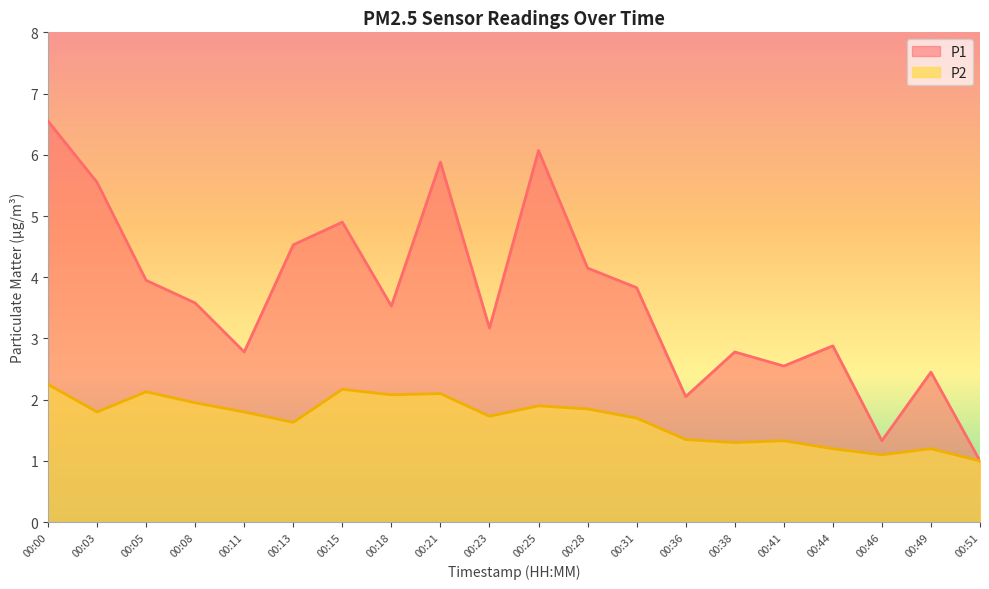

Where is the first local maximum for P2?

00:05